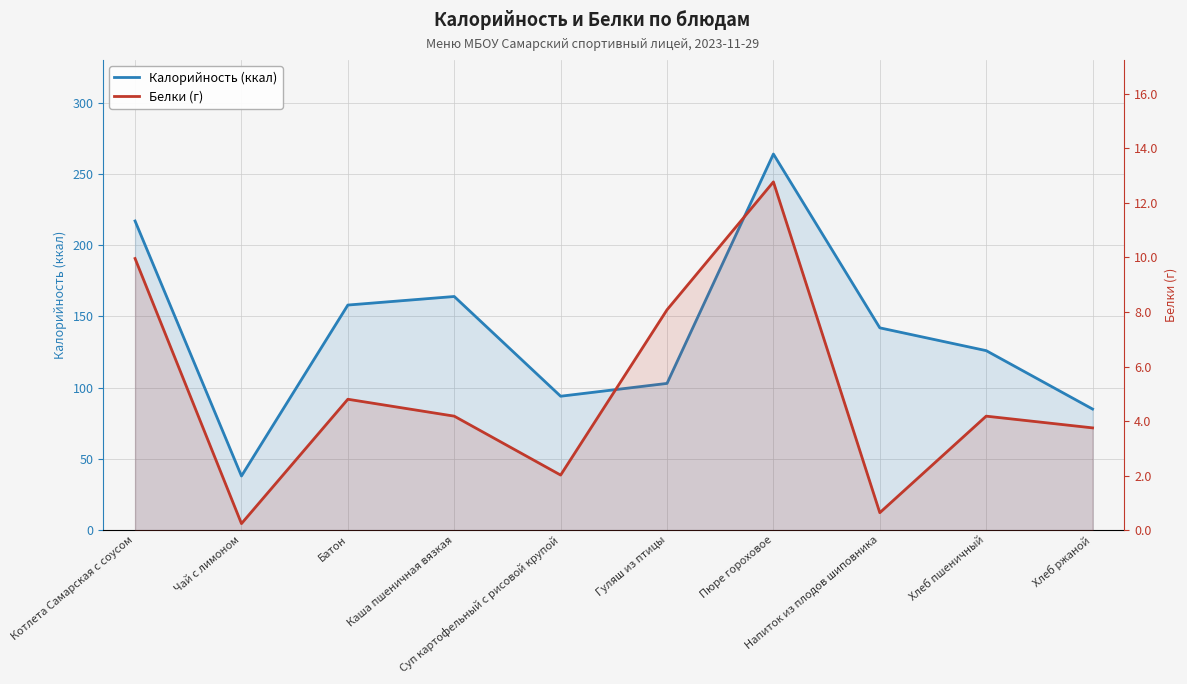

Rank the series by their average value, from lowest to highest.

Белки (г), Калорийность (ккал)